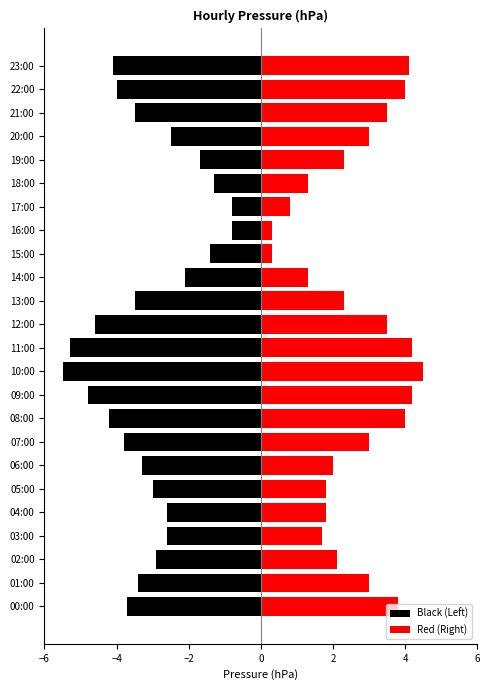

Reading left to right, what are all the values shown in this chart?

Black (Left): -3.7	-3.4	-2.9	-2.6	-2.6	-3.0	-3.3	-3.8	-4.2	-4.8	-5.5	-5.3	-4.6	-3.5	-2.1	-1.4	-0.8	-0.8	-1.3	-1.7	-2.5	-3.5	-4.0	-4.1
Red (Right): 3.8	3.0	2.1	1.7	1.8	1.8	2.0	3.0	4.0	4.2	4.5	4.2	3.5	2.3	1.3	0.3	0.3	0.8	1.3	2.3	3.0	3.5	4.0	4.1